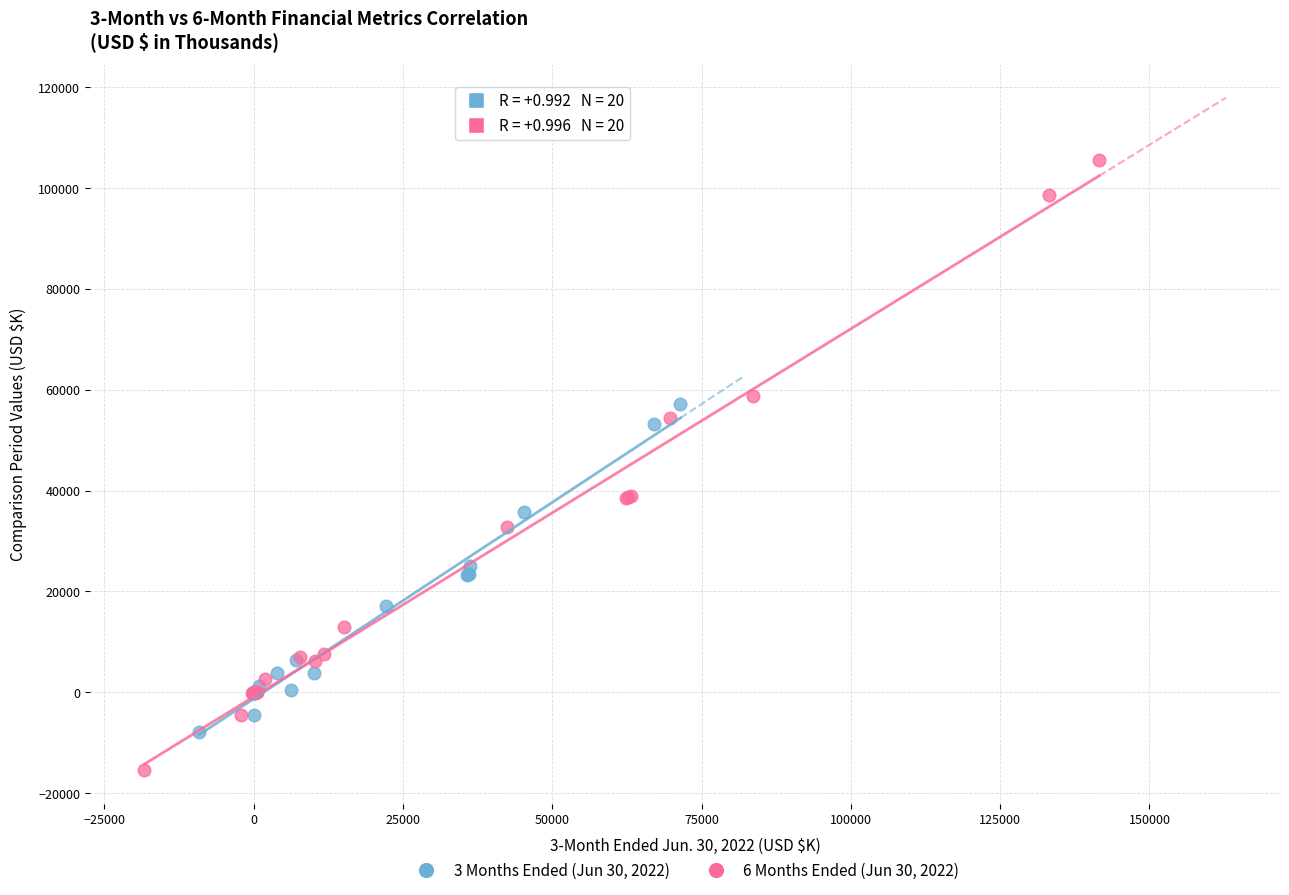

Which series reaches the minimum Y coordinate?

6 Months Ended (Jun 30, 2022)